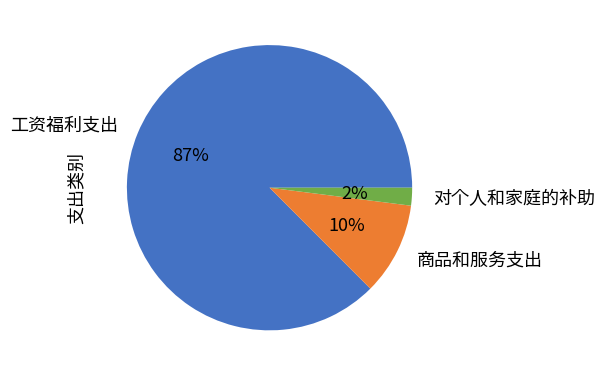

To the nearest percent, what is the difference between the 对个人和家庭的补助 and 商品和服务支出 slice percentages?

8%